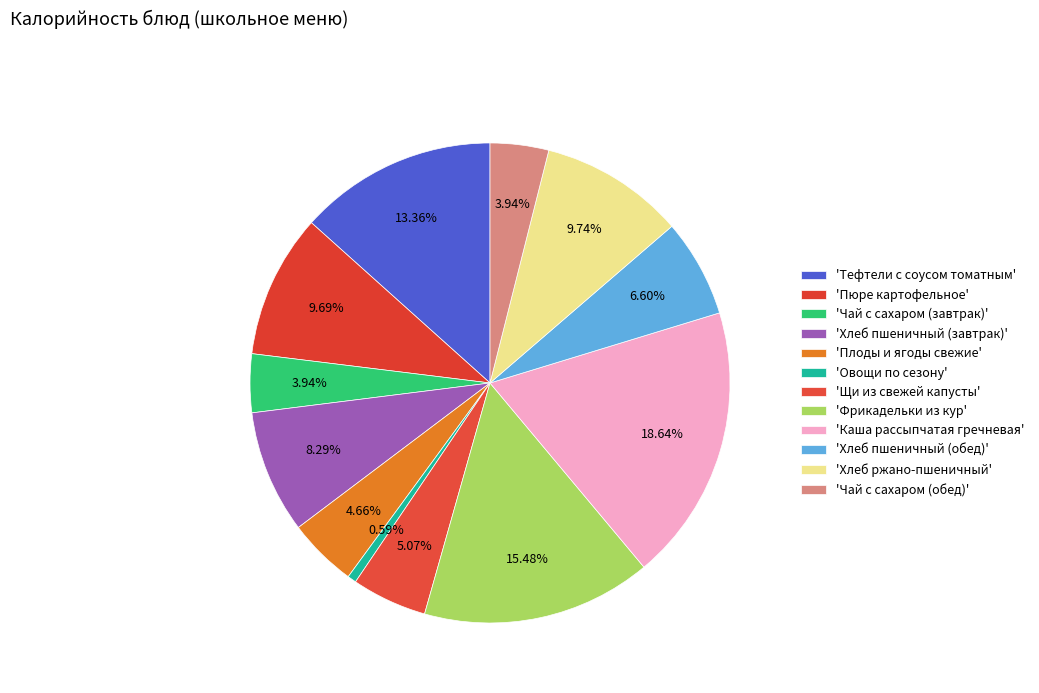

Which category has the smallest portion of the pie?

Овощи по сезону